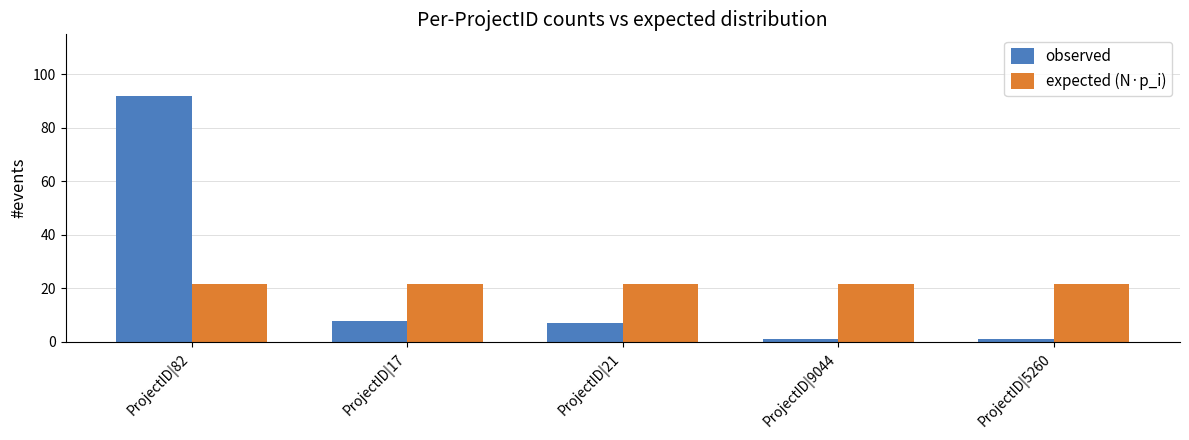

How many groups of bars are there?

5